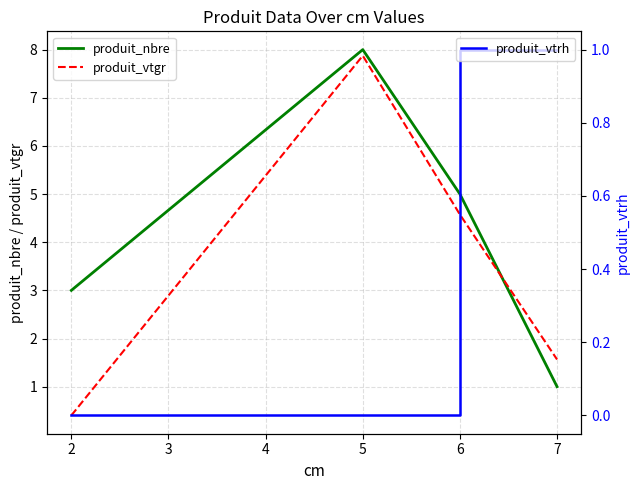

What is the highest value of the produit_vtgr series?

7.9